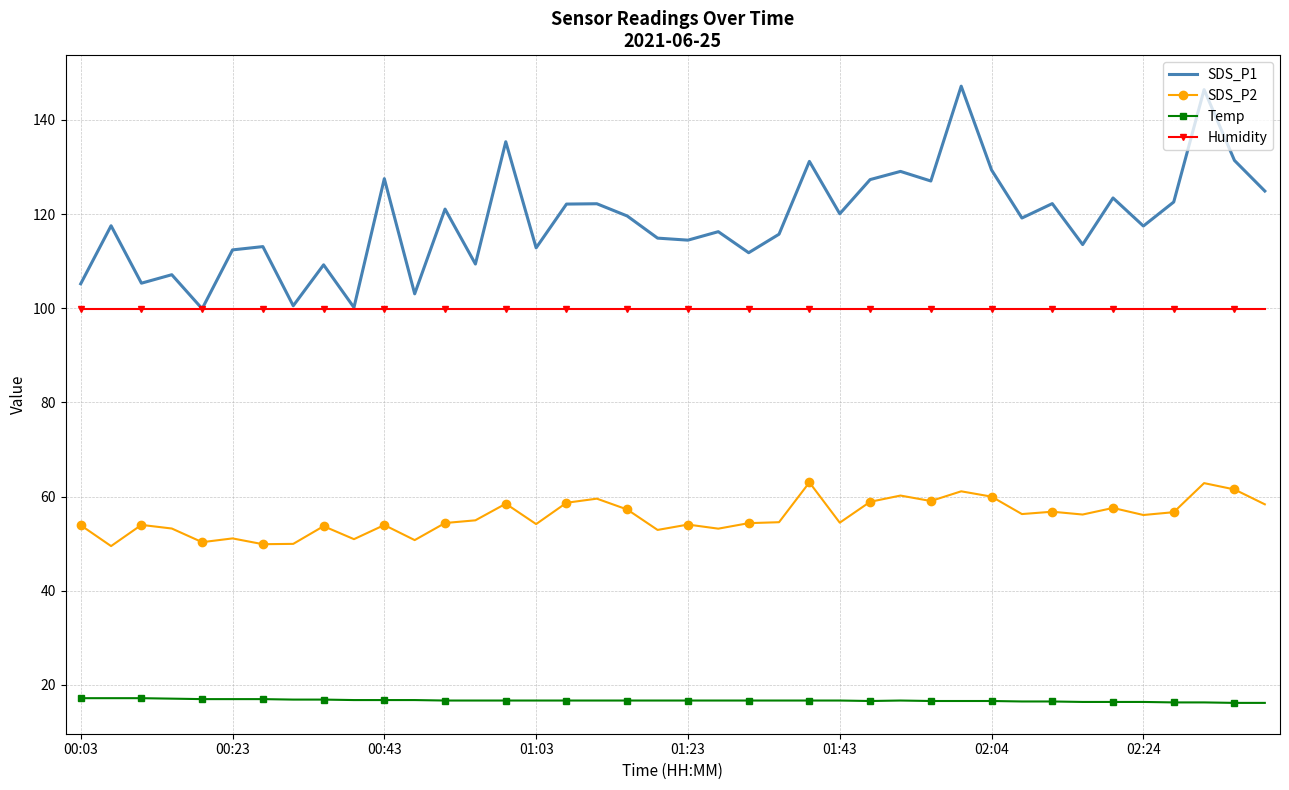

True or false: SDS_P1 has more than 1 interior local peaks.

True